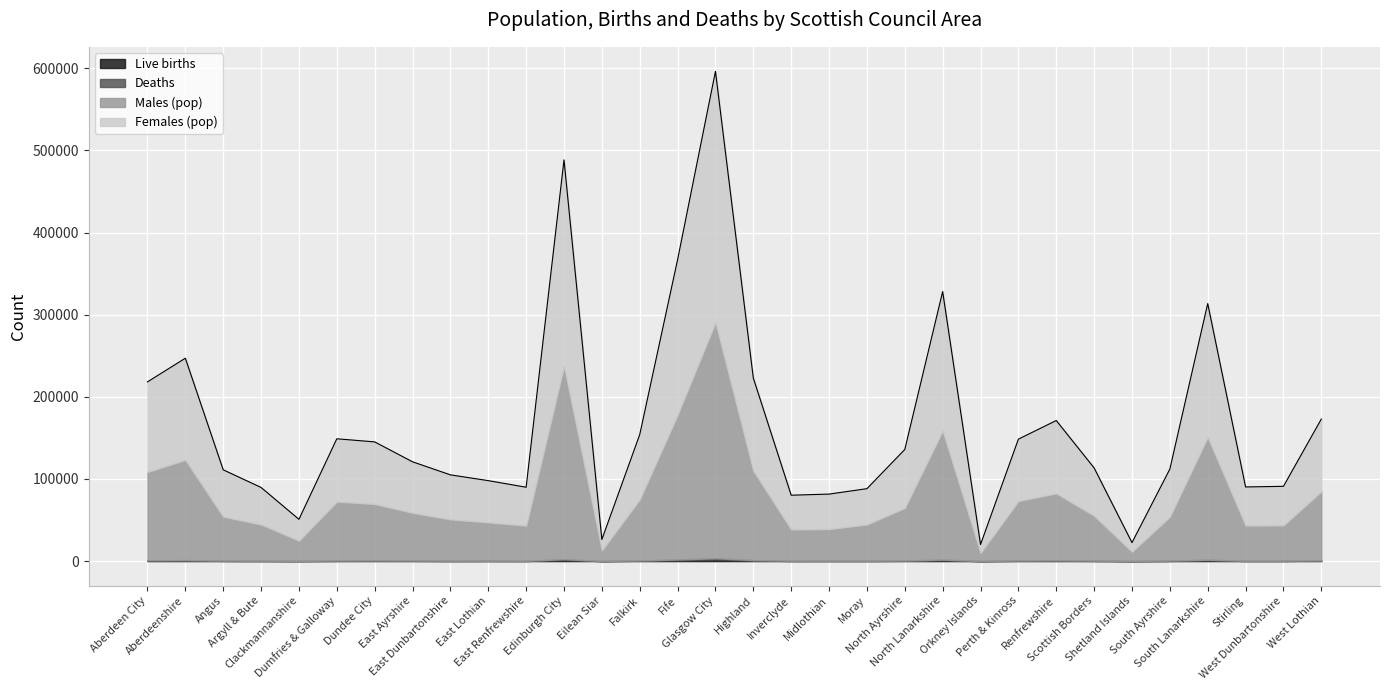

Is it true that Live births equals 1022 at North Lanarkshire?

True